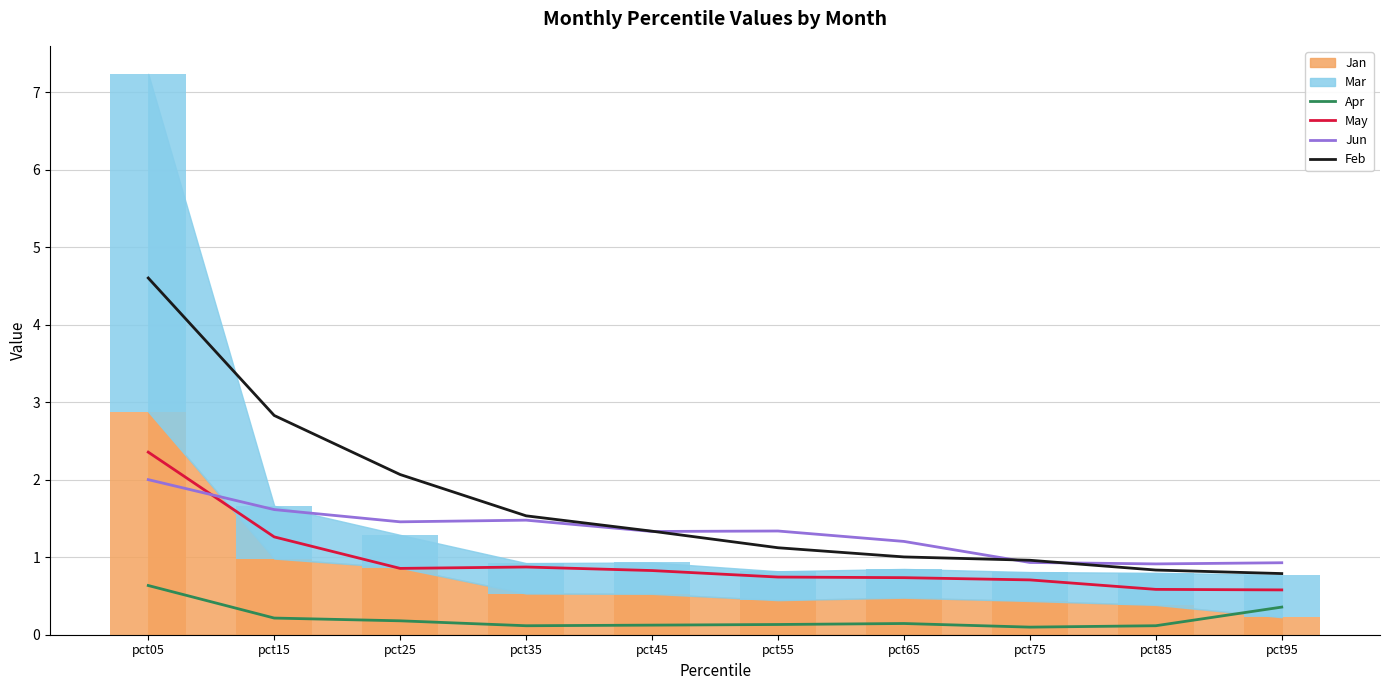

Which series changed the most between pct05 and pct15?

Feb